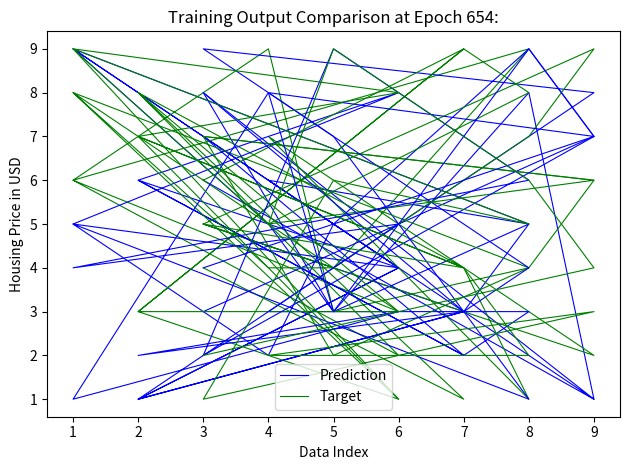

True or false: Prediction has more than 1 points higher than both neighbors.

True